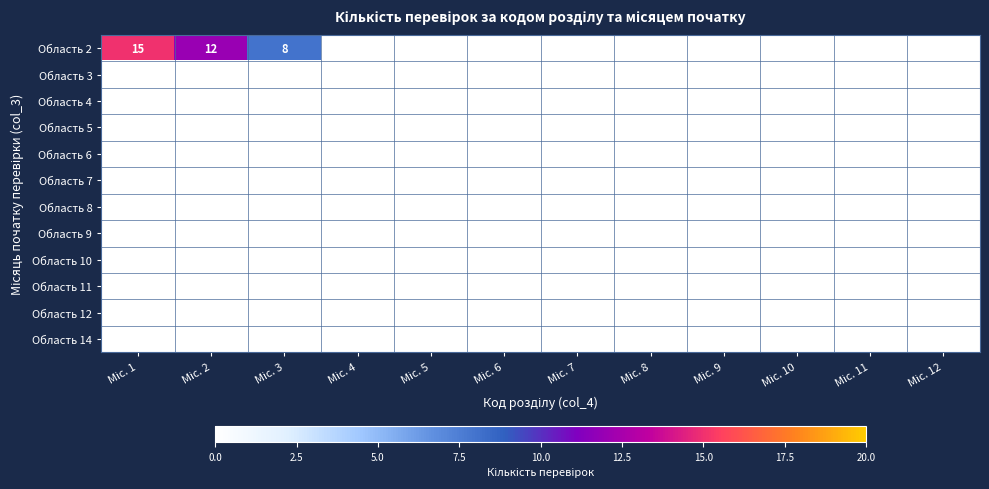

Which series has the largest total across all categories?

Область 2